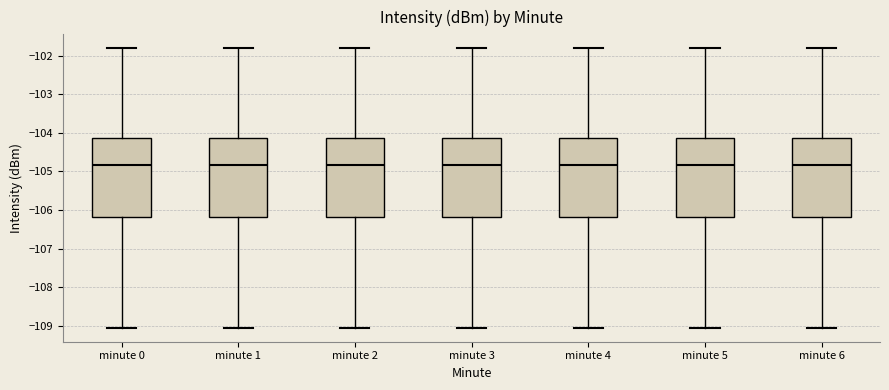

Reading left to right, read every box against the y-axis: the position of its median line, the range the box covers, and the ends of its whiskers. The values are not printed on the chart, so give them approximately, as read against the axis.

minute 0: median -104.8, box -106.2 to -104.1, whiskers -109.0 to -101.8
minute 1: median -104.8, box -106.2 to -104.1, whiskers -109.0 to -101.8
minute 2: median -104.8, box -106.2 to -104.1, whiskers -109.0 to -101.8
minute 3: median -104.8, box -106.2 to -104.1, whiskers -109.0 to -101.8
minute 4: median -104.8, box -106.2 to -104.1, whiskers -109.0 to -101.8
minute 5: median -104.8, box -106.2 to -104.1, whiskers -109.0 to -101.8
minute 6: median -104.8, box -106.2 to -104.1, whiskers -109.0 to -101.8